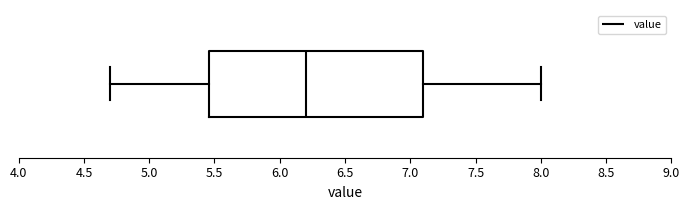

Transcribe this box plot: give where the median line is, the range the box spans, and where the two whiskers end, as read against the x-axis. The values are not printed on the chart, so give them approximately, as read against the axis.

median 6.20, box 5.45 to 7.10, whiskers 4.70 to 8.00